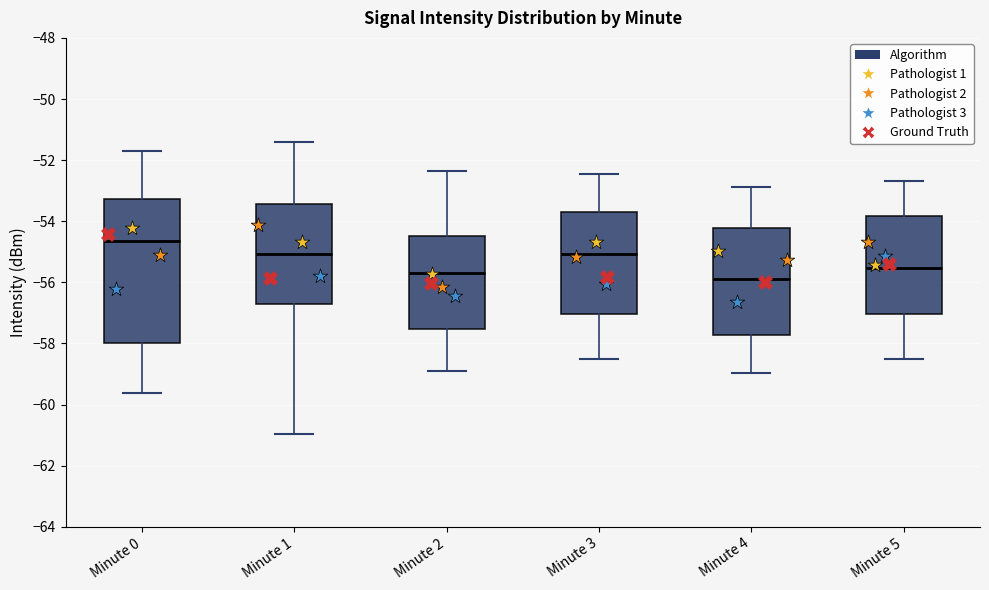

Reading left to right, read every box against the y-axis: the position of its median line, the range the box covers, and the ends of its whiskers. The values are not printed on the chart, so give them approximately, as read against the axis.

Minute 0: median -54.6, box -58.0 to -53.2, whiskers -59.6 to -51.8
Minute 1: median -55.0, box -56.6 to -53.4, whiskers -61.0 to -51.4
Minute 2: median -55.6, box -57.6 to -54.4, whiskers -59.0 to -52.4
Minute 3: median -55.0, box -57.0 to -53.6, whiskers -58.6 to -52.4
Minute 4: median -55.8, box -57.8 to -54.2, whiskers -59.0 to -52.8
Minute 5: median -55.6, box -57.0 to -53.8, whiskers -58.6 to -52.6